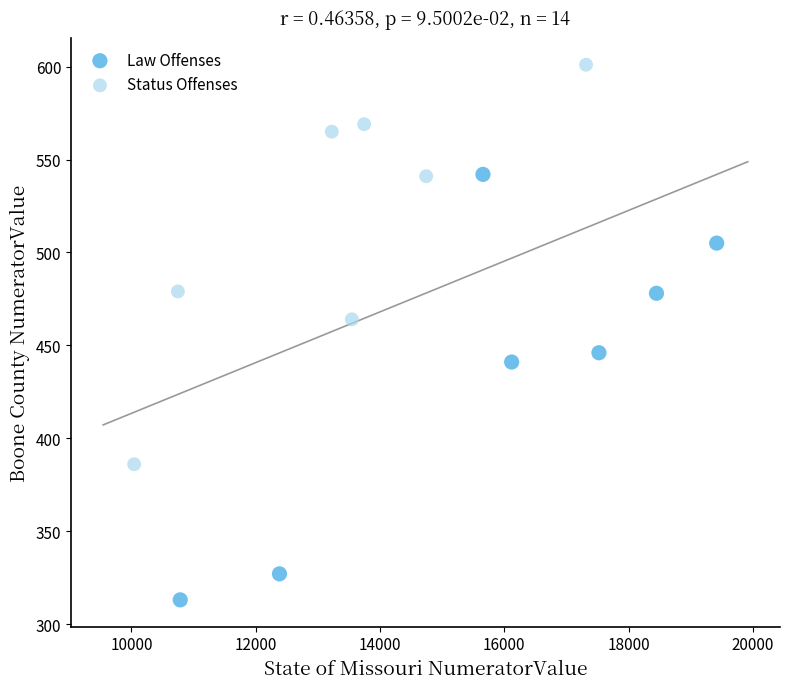

Which series contains the lowest Y value?

Law Offenses